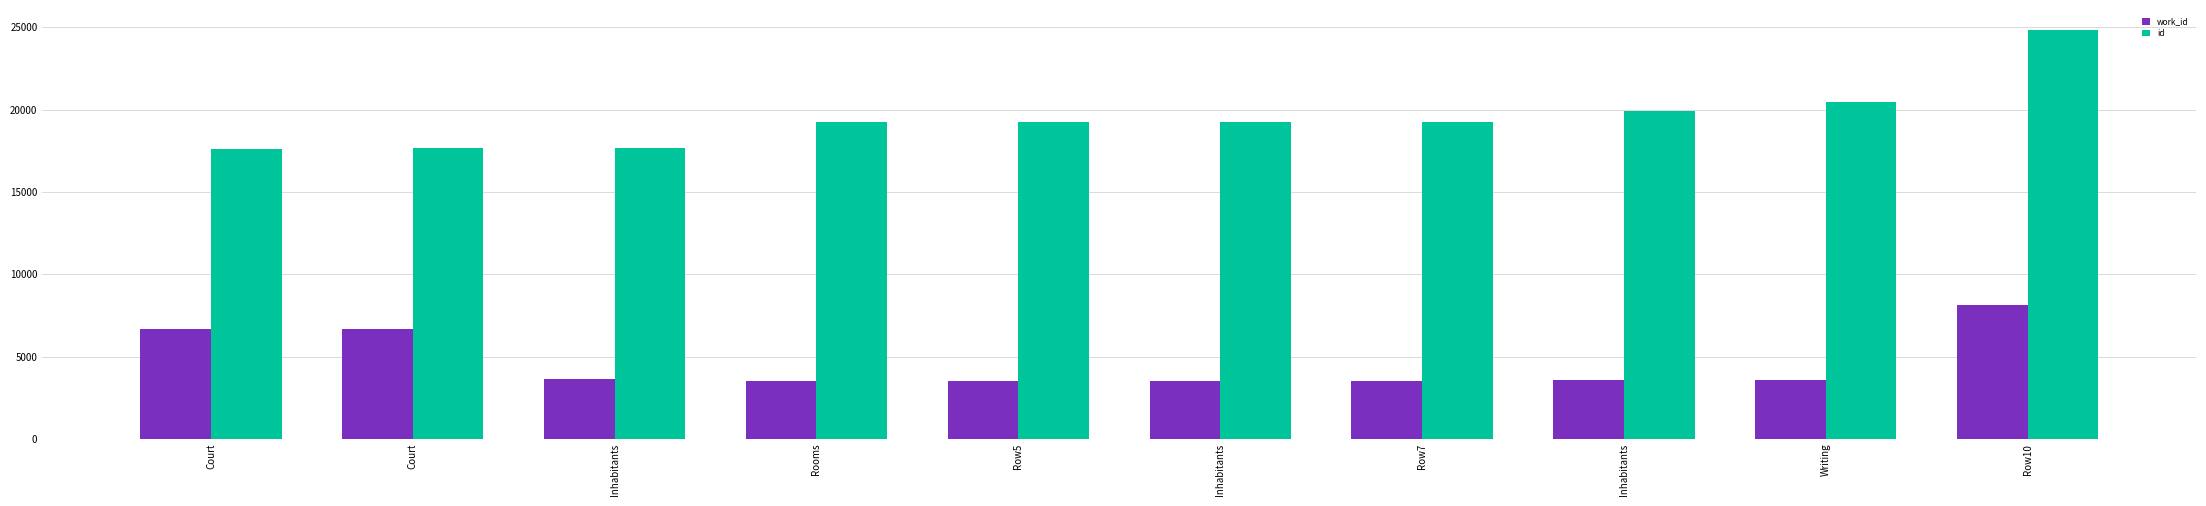

What is the sum of all work_id values?

46383